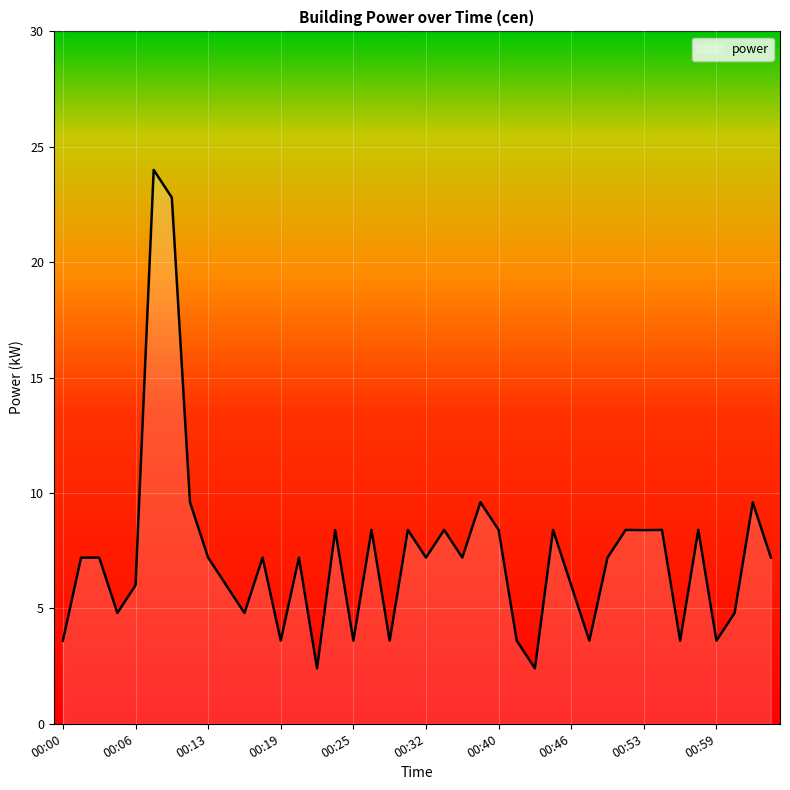

What is the smallest value displayed?

2.4